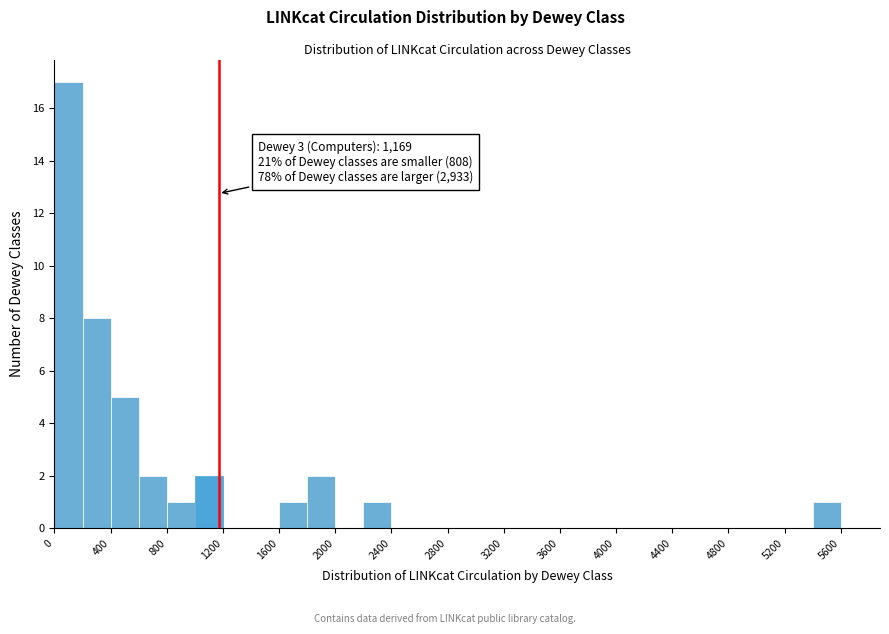

Which range on the x-axis has the tallest bar?

0 to 200